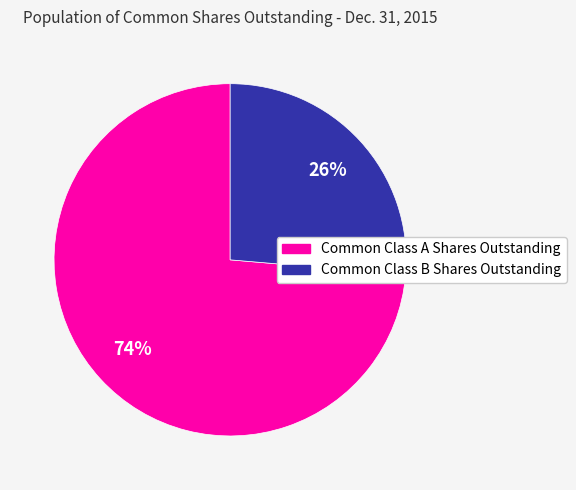

To the nearest percent, what is the combined percentage of Common Class B Shares Outstanding and Common Class A Shares Outstanding?

100%